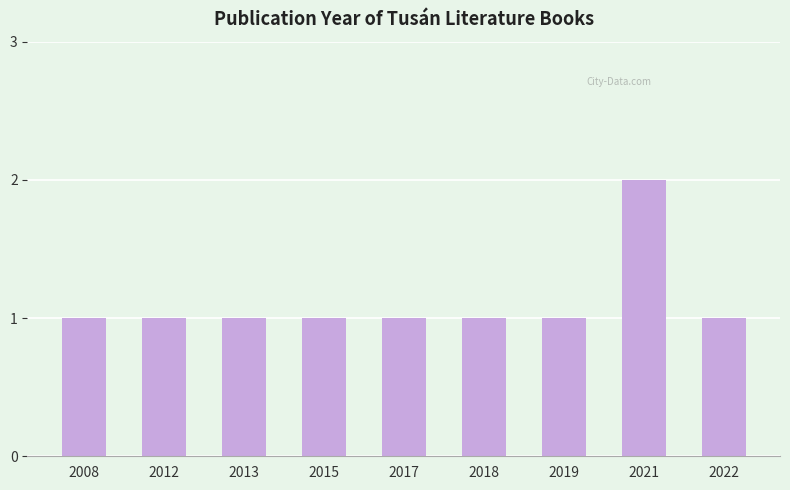

What is the ratio of the value at 2013 to the value at 2019?

1.0